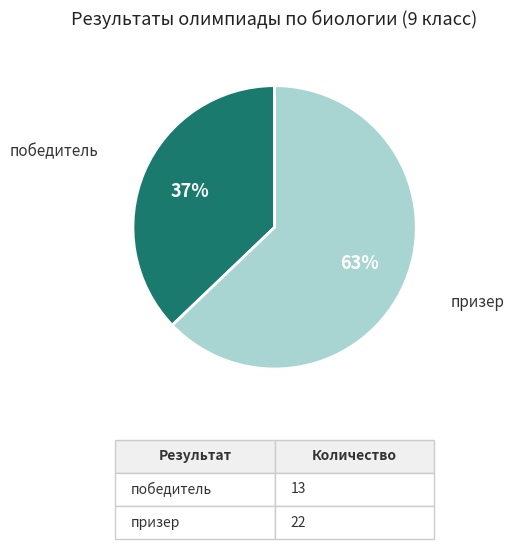

Approximately how many times larger is the value at победитель compared to призер?

0.6